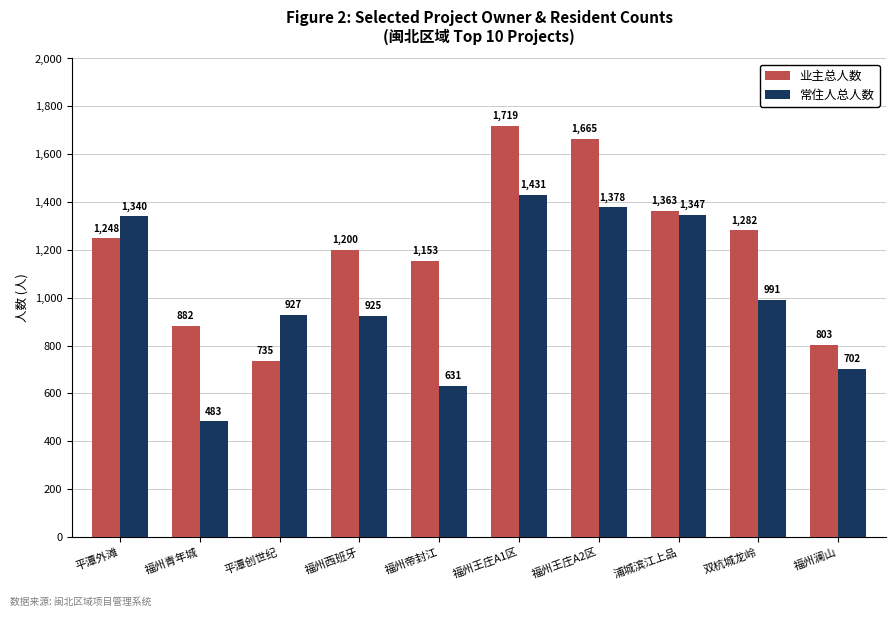

True or false: 常住人总人数 has a value of 702 at 福州澜山.

True